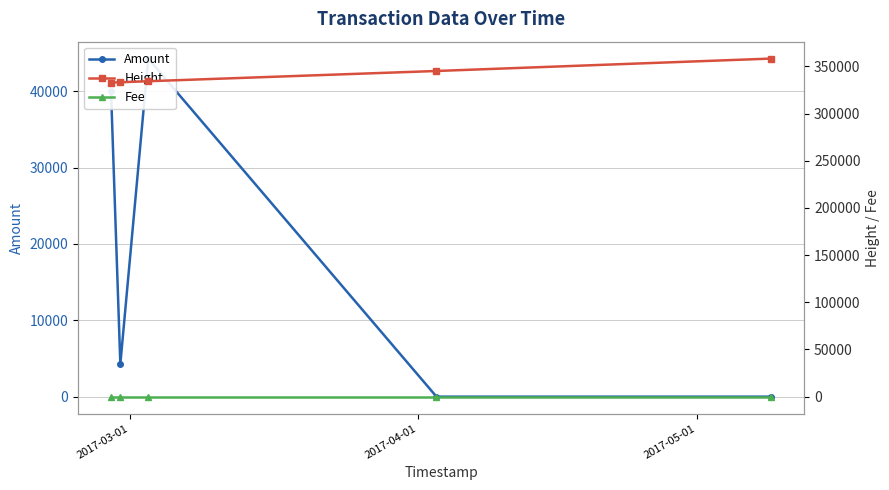

Which has a higher value, 2017-04-01 or 2017-03-01?

2017-03-01